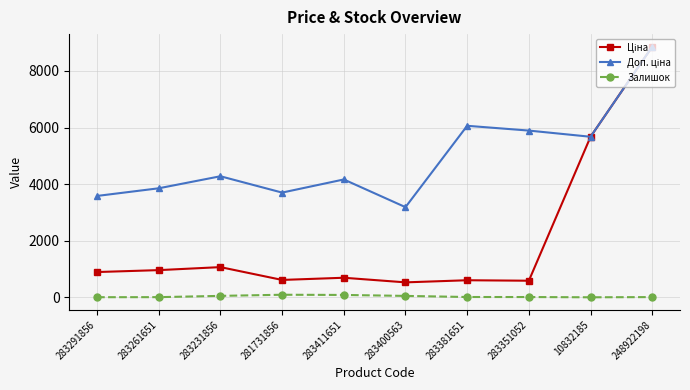

What is the greatest value displayed?

8856.7